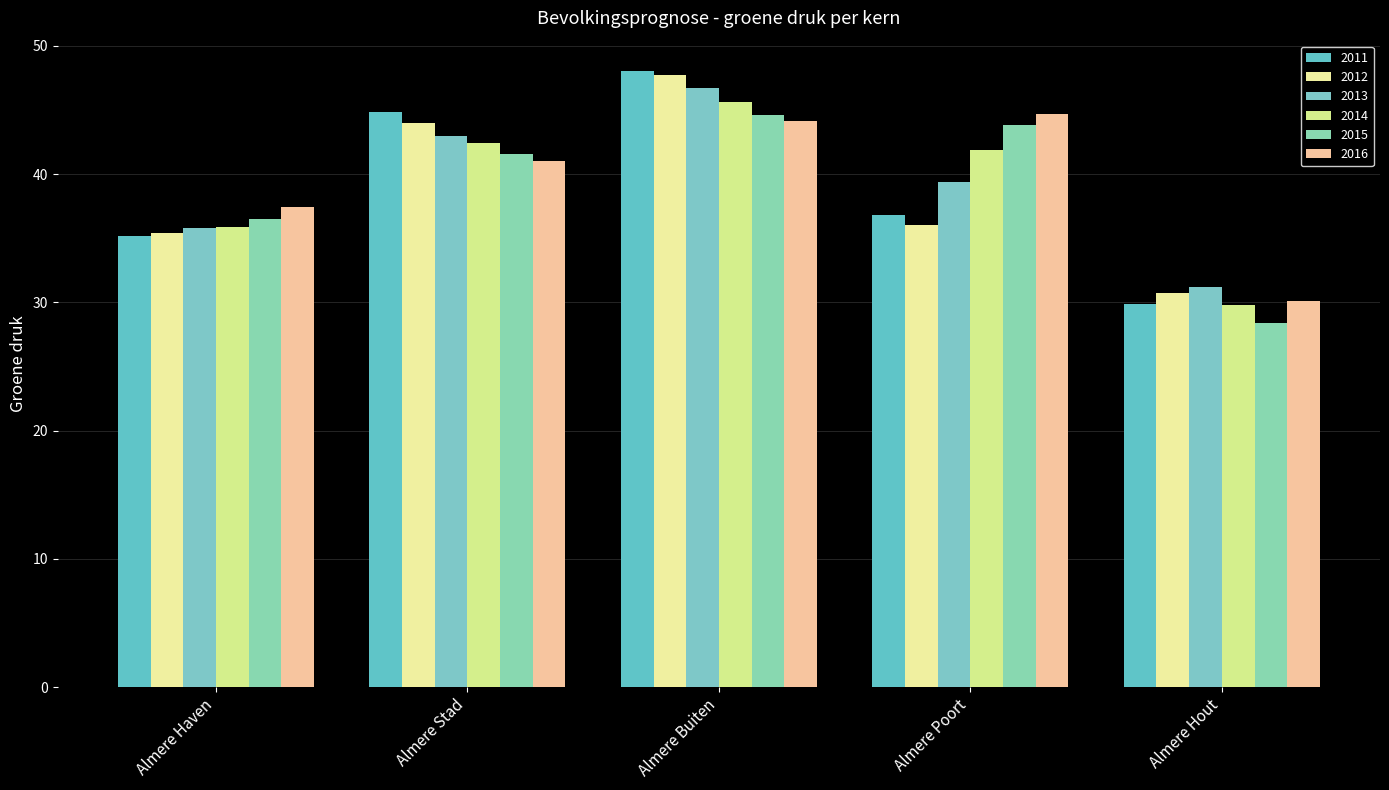

The value of 2011 at Almere Haven is 50.7. True or false?

False